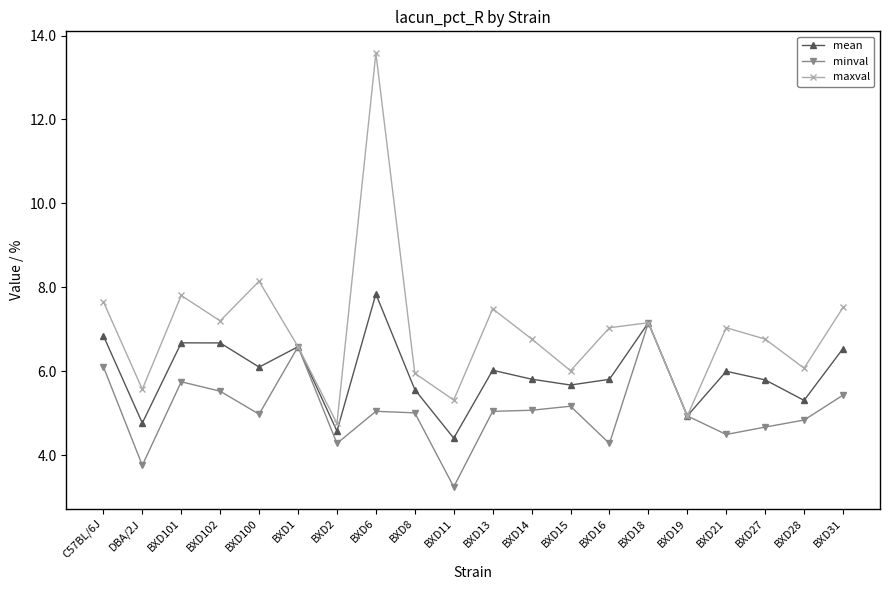

What is the total value across all series at BXD27?

17.2